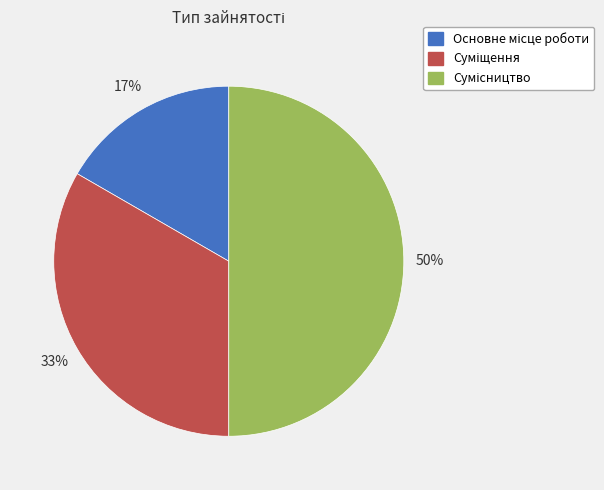

To the nearest percent, what is the average slice percentage?

33%